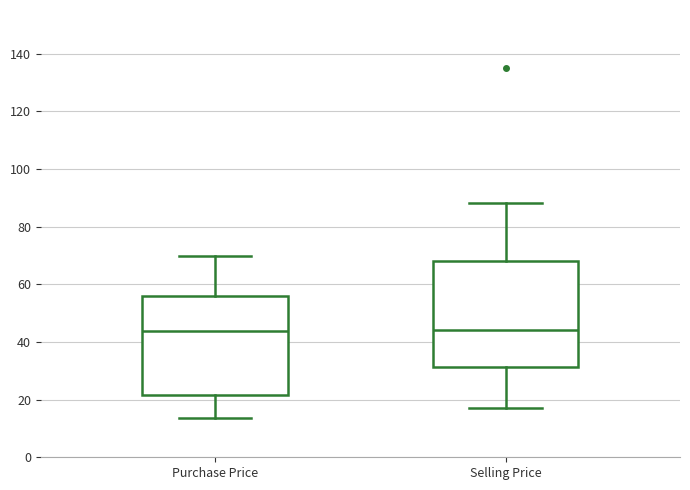

Where does the lower whisker of the box for Purchase Price end on the y-axis? The values are not printed on the chart, so give them approximately, as read against the axis.

14